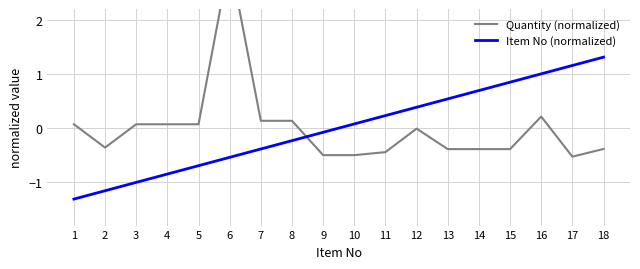

The Item No (normalized) series shows 0.6 at 12. True or false?

False